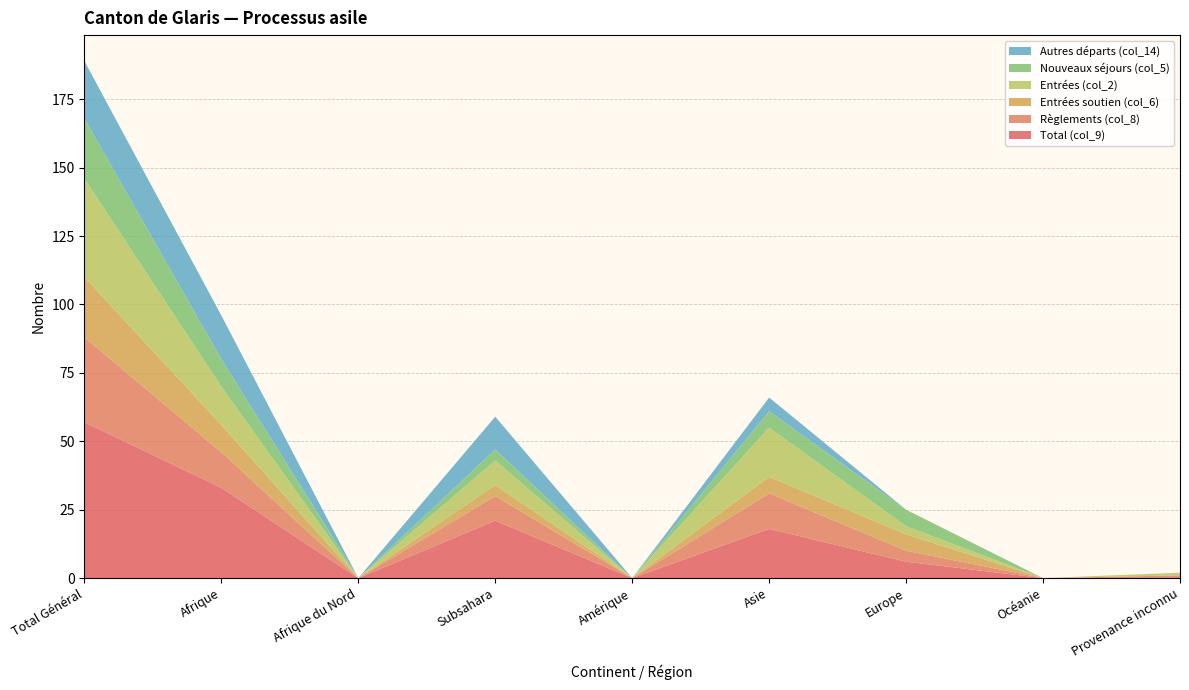

Reading left to right, transcribe all the data shown in this chart.

Total (col_9): 57	33	0	21	0	18	6	0	0
Règlements (col_8): 31	13	0	9	0	13	4	0	1
Entrées soutien (col_6): 22	10	0	4	0	6	6	0	0
Entrées (col_2): 36	14	0	9	0	18	3	0	1
Nouveaux séjours (col_5): 22	10	0	4	0	6	6	0	0
Autres départs (col_14): 21	16	0	12	0	5	0	0	0